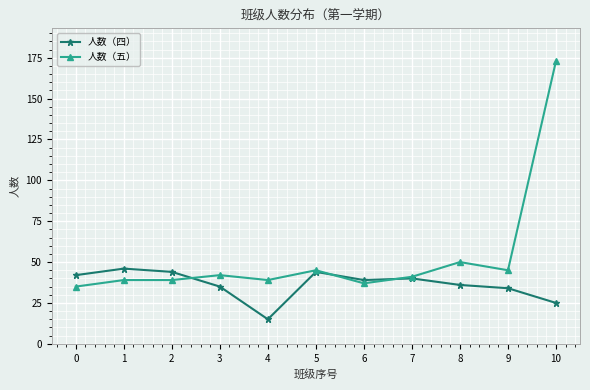

What is the sum of all 人数（五） values?

585